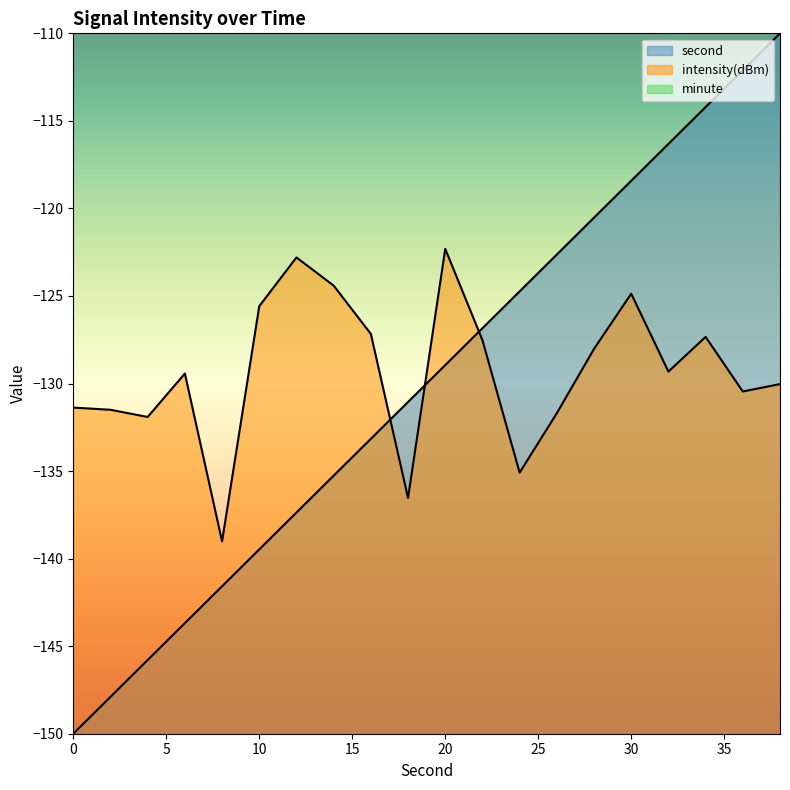

What is the maximum value shown in the chart?

-110.0